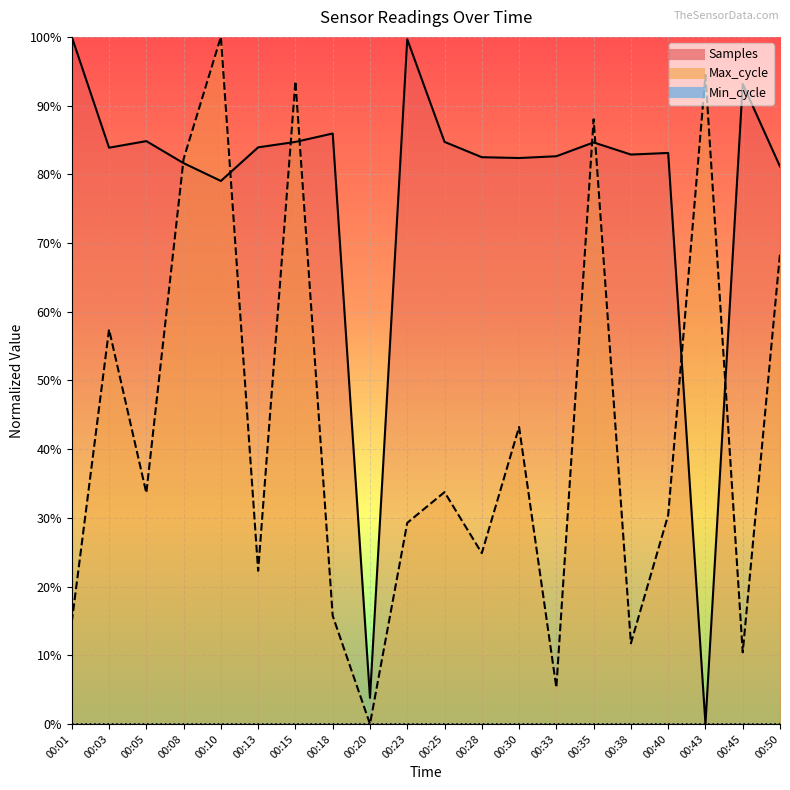

What is the value of the Max_cycle point at the 19th from the left?

0.1